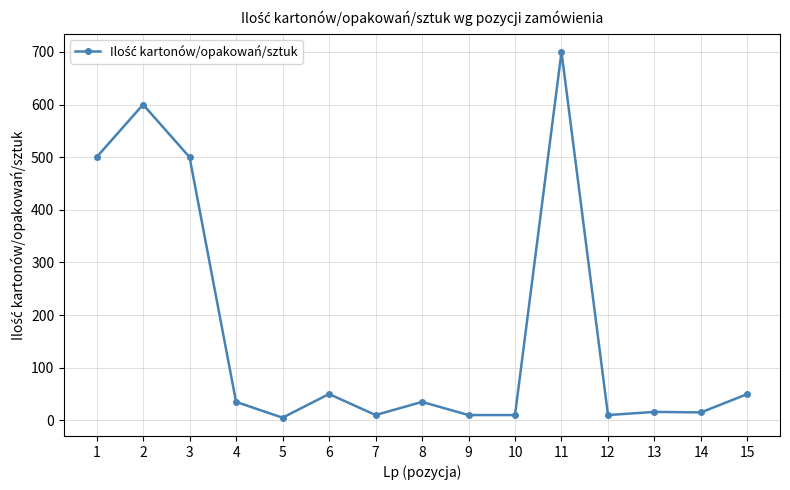

What is the sum of all values?

2546